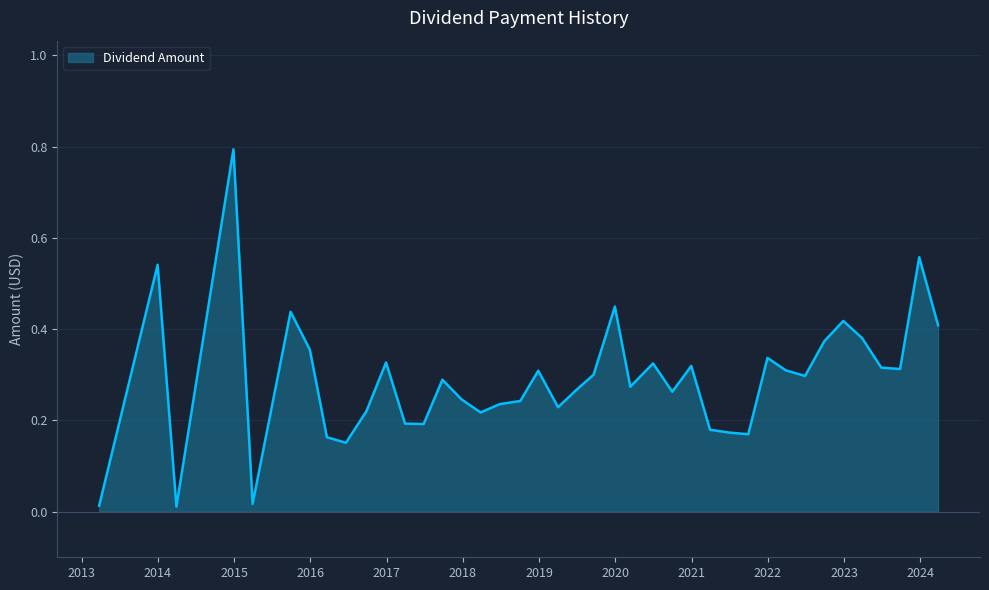

Is this an area chart (filled region under the line)?

Yes